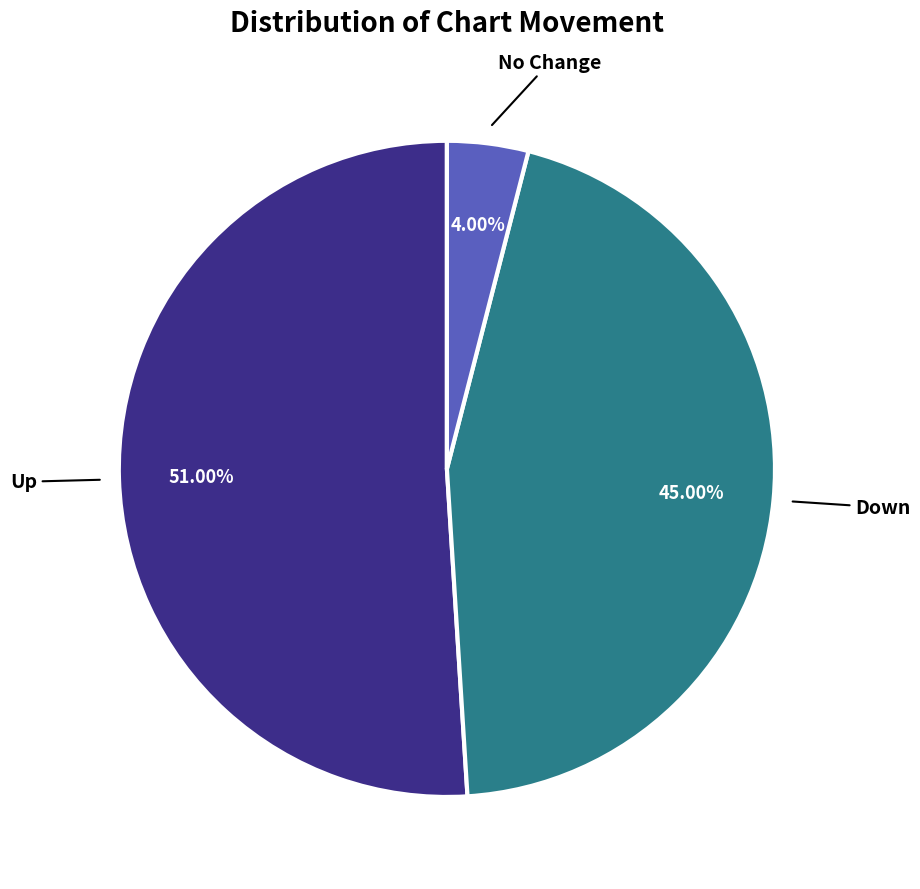

Is there any slice that represents more than half of the pie?

Yes